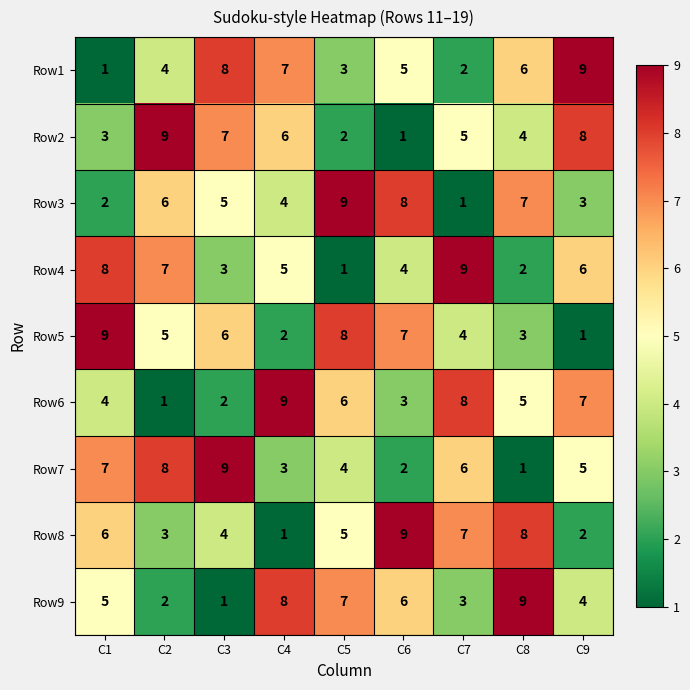

Is the value of Row7 at C6 greater than the value of Row1 at C4?

No